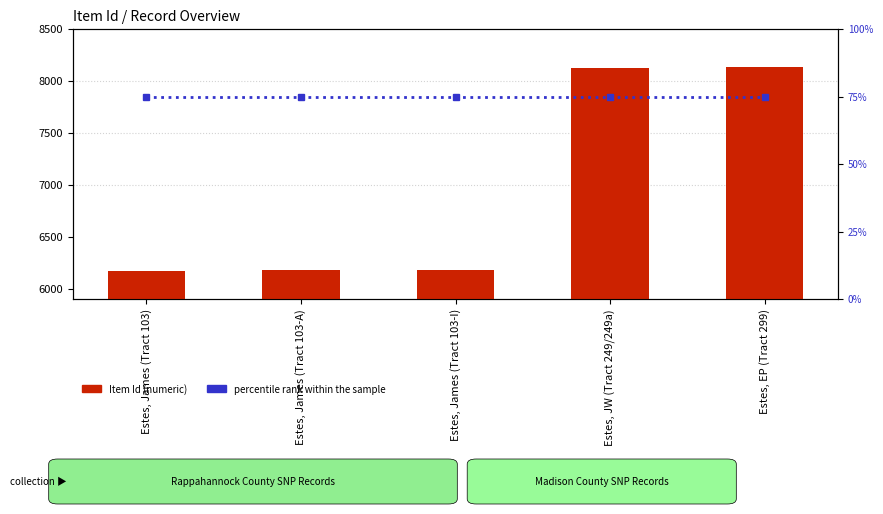

Is it true that percentile rank within the sample equals 39 at Estes, James (Tract 103-I)?

False